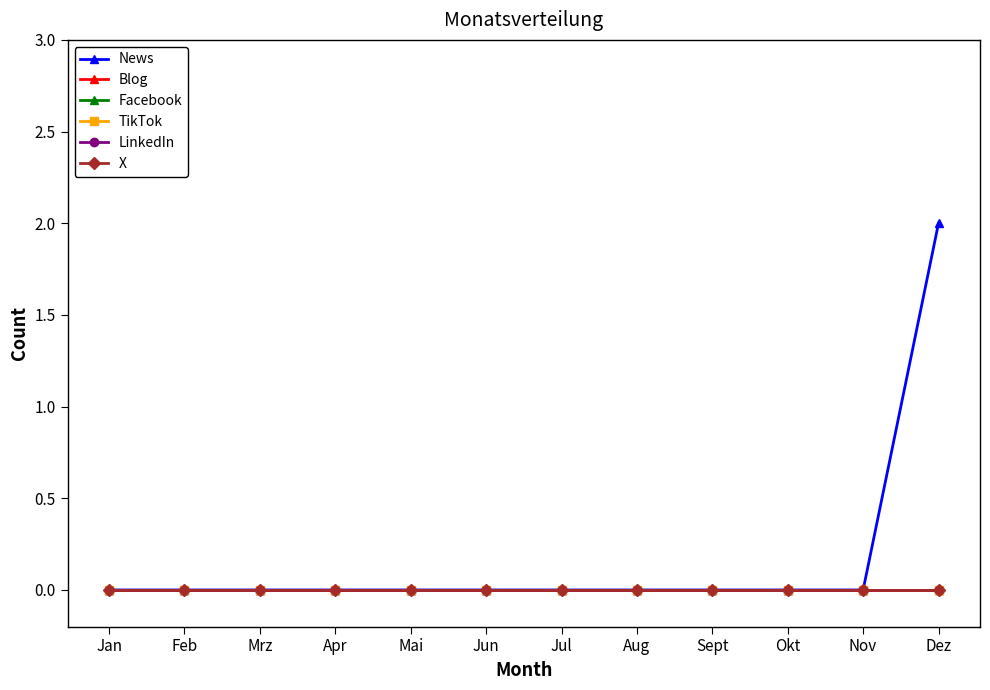

How many lines are shown in the chart?

6